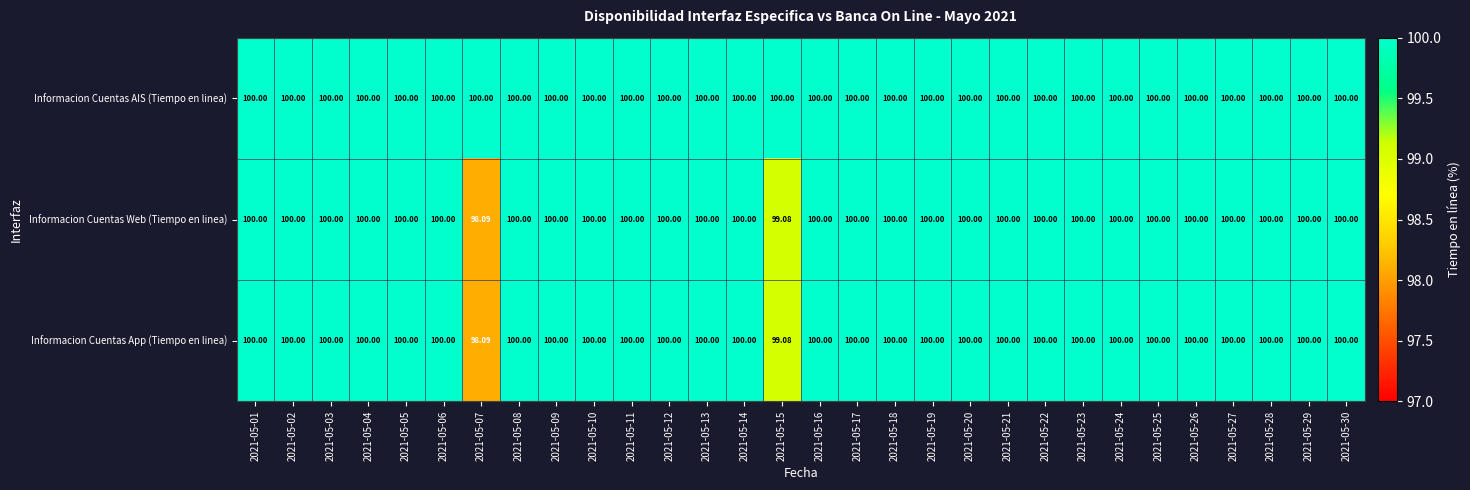

What is the total value across all series at 2021-05-04?

300.0